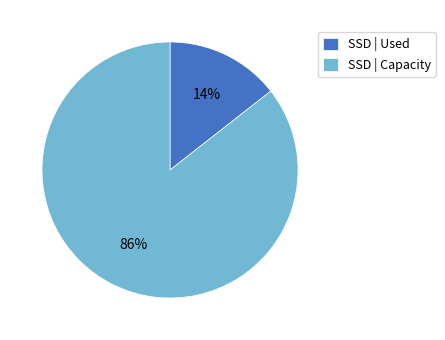

Is it true that SSD | Used is 14% of the pie?

True